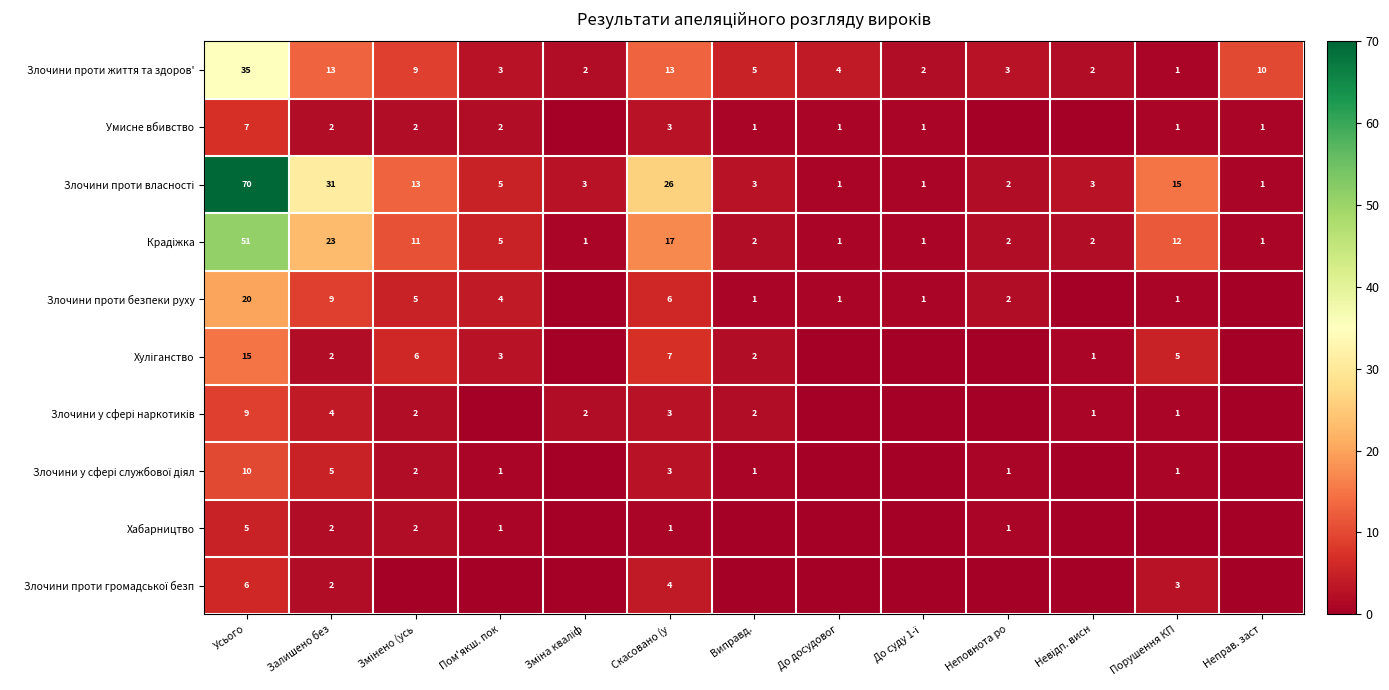

Which category has the highest value in the Злочини проти життя та здоров' series?

Усього